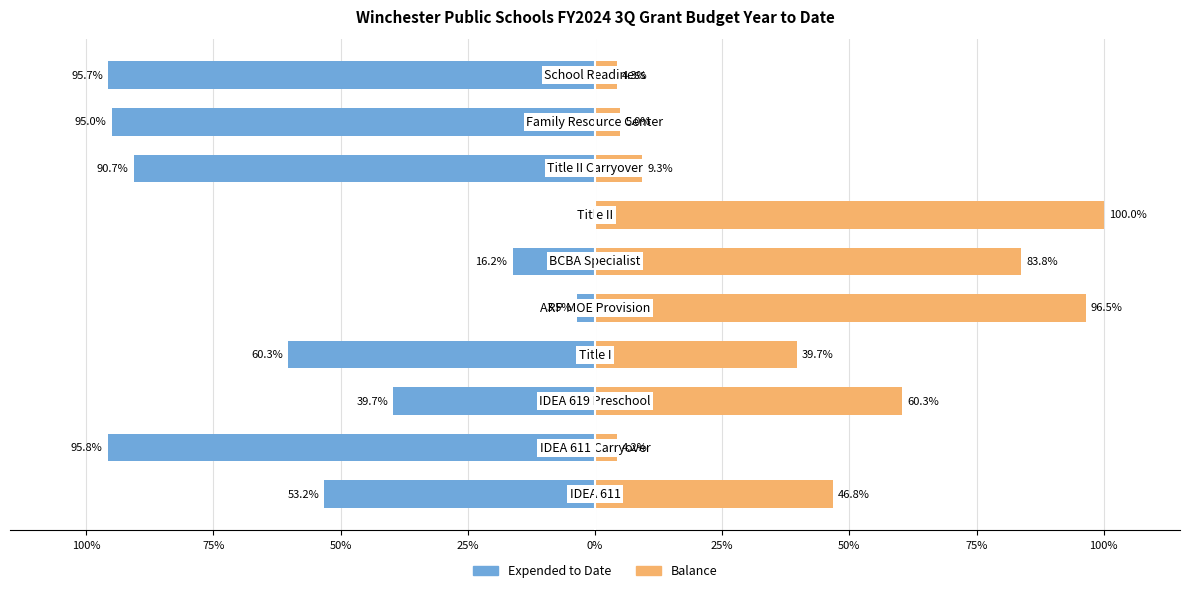

Between 25% and 25%, which series saw the biggest shift?

Expended to Date